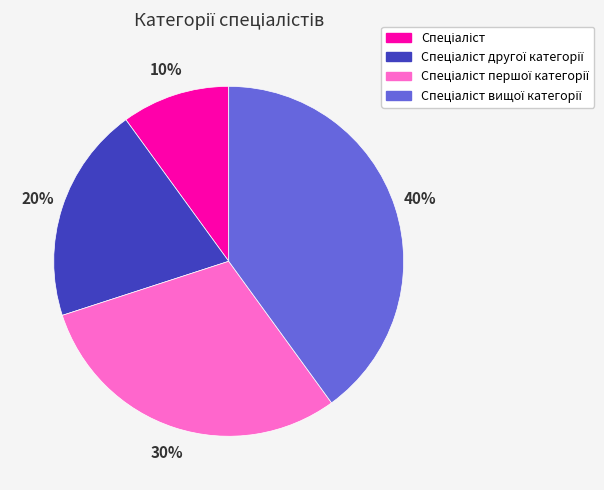

To the nearest percent, what is the average slice percentage?

25%